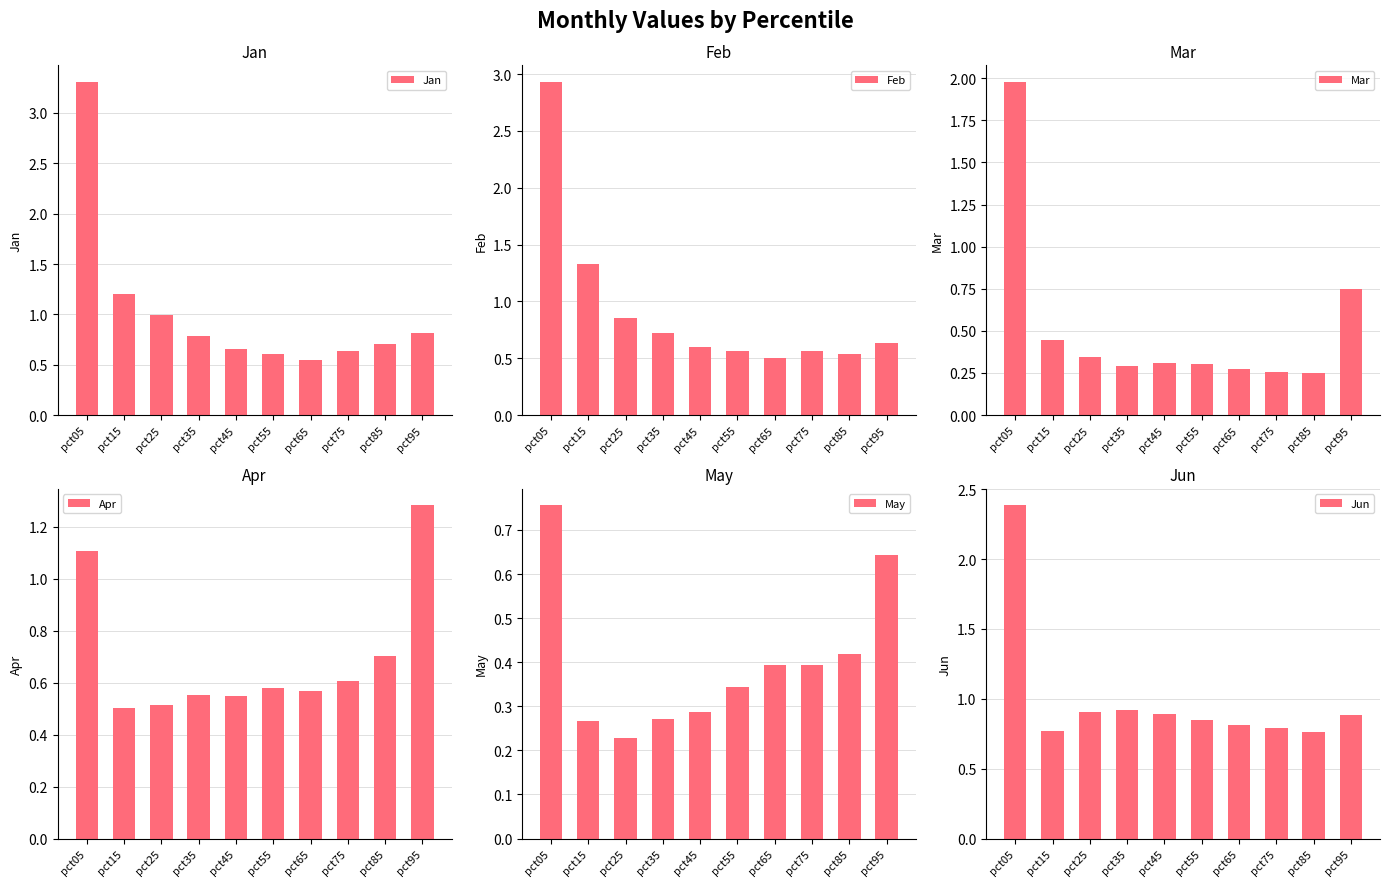

How many May values are between 0 and 1?

10